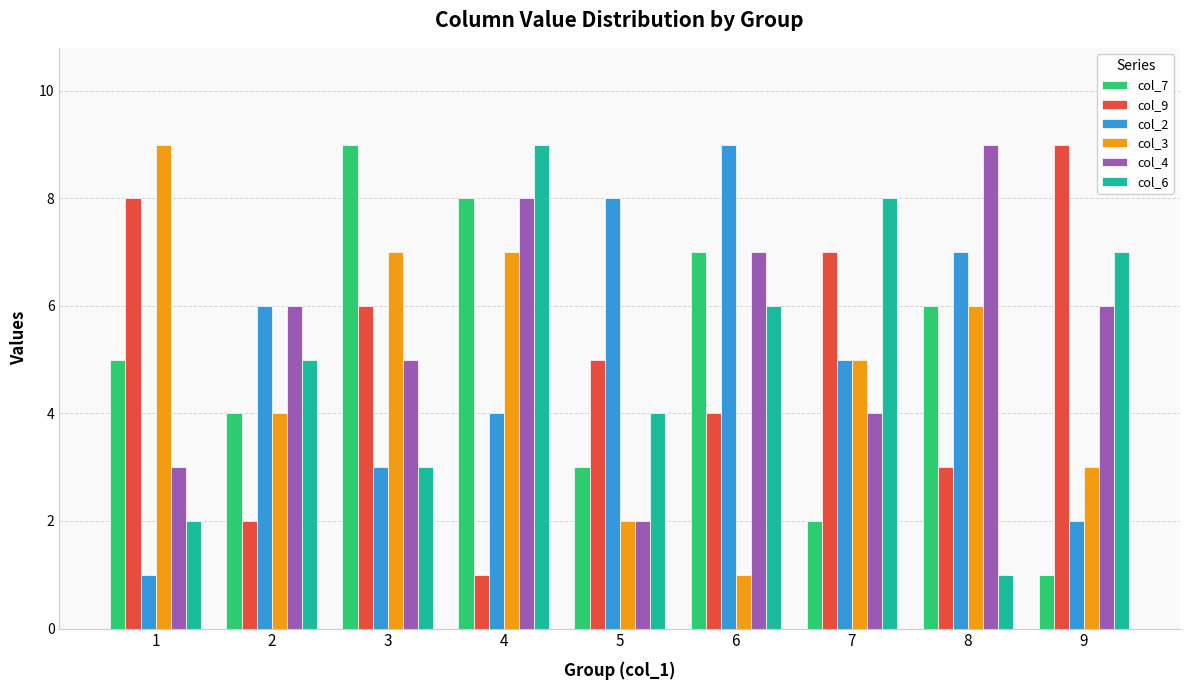

What is the difference between the col_7 values at 8 and 6?

1